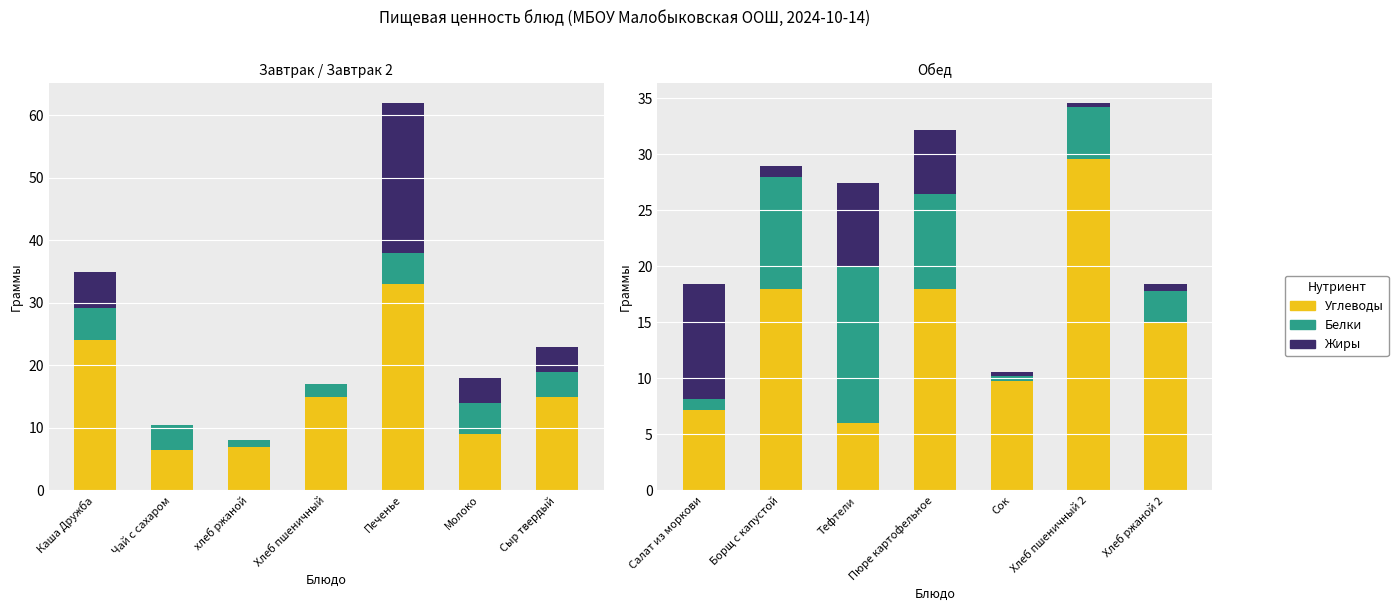

Is it true that Жиры equals 1.0 at Борщ с капустой?

True